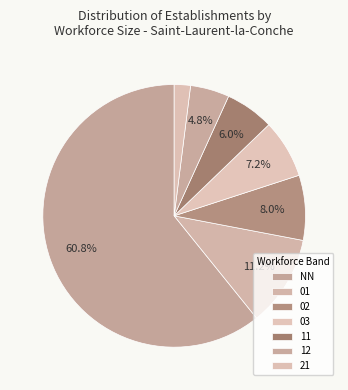

Which slice is the smallest?

21